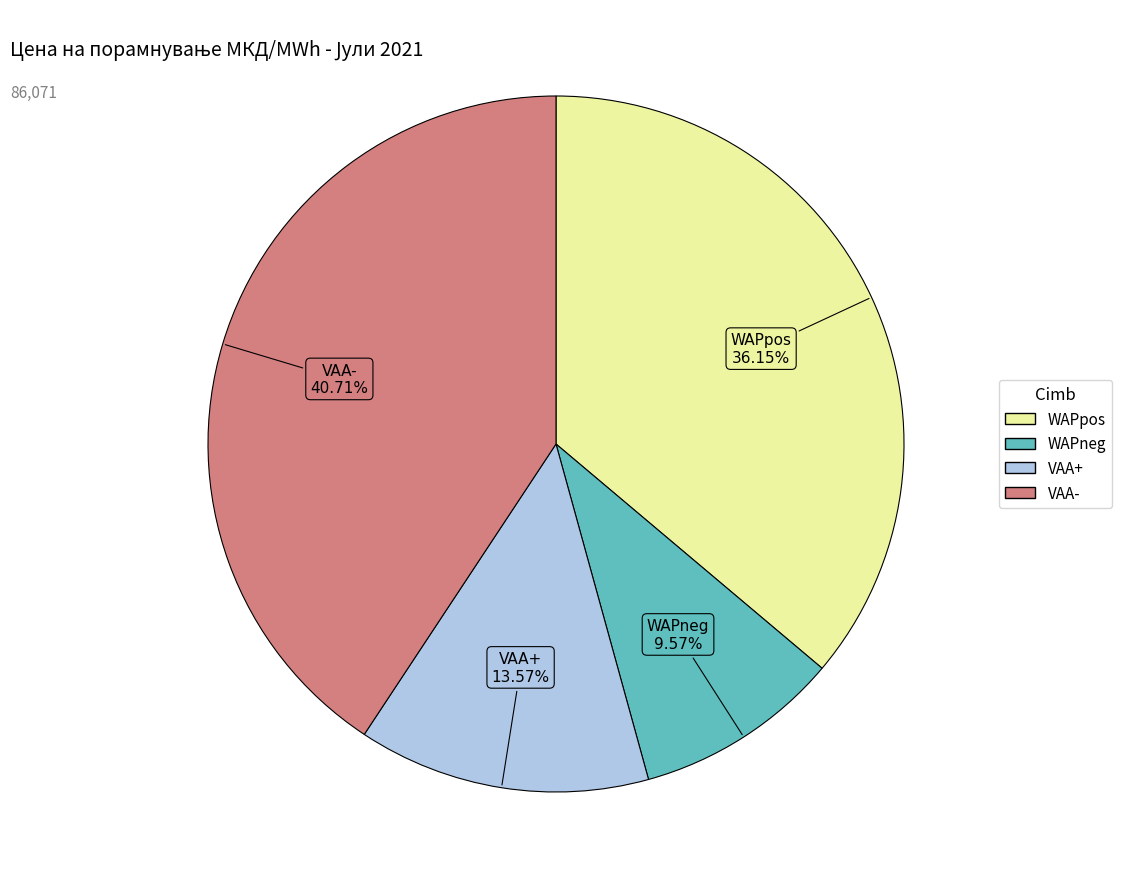

What percentage do WAPpos and VAA+ together represent?

49.7%